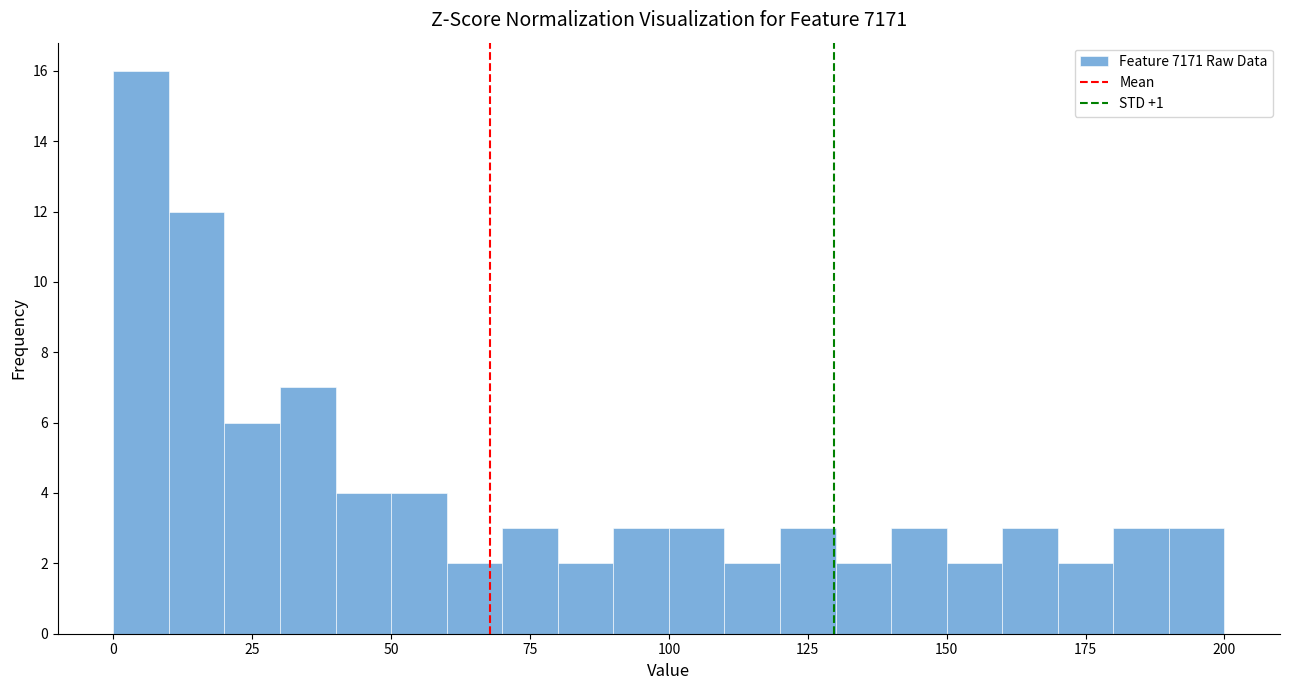

Read against the x-axis, roughly where is the centre of the tallest bar?

5